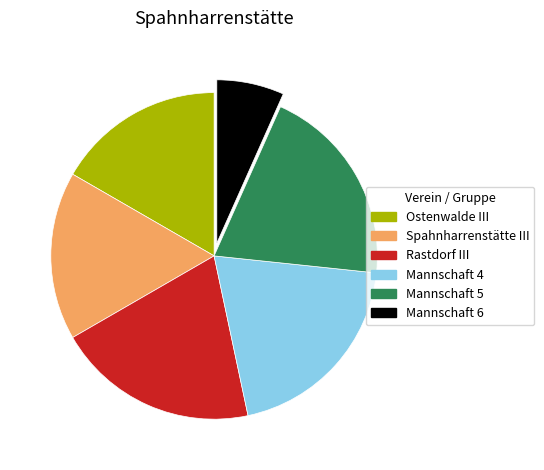

Count the number of slices in the pie.

6